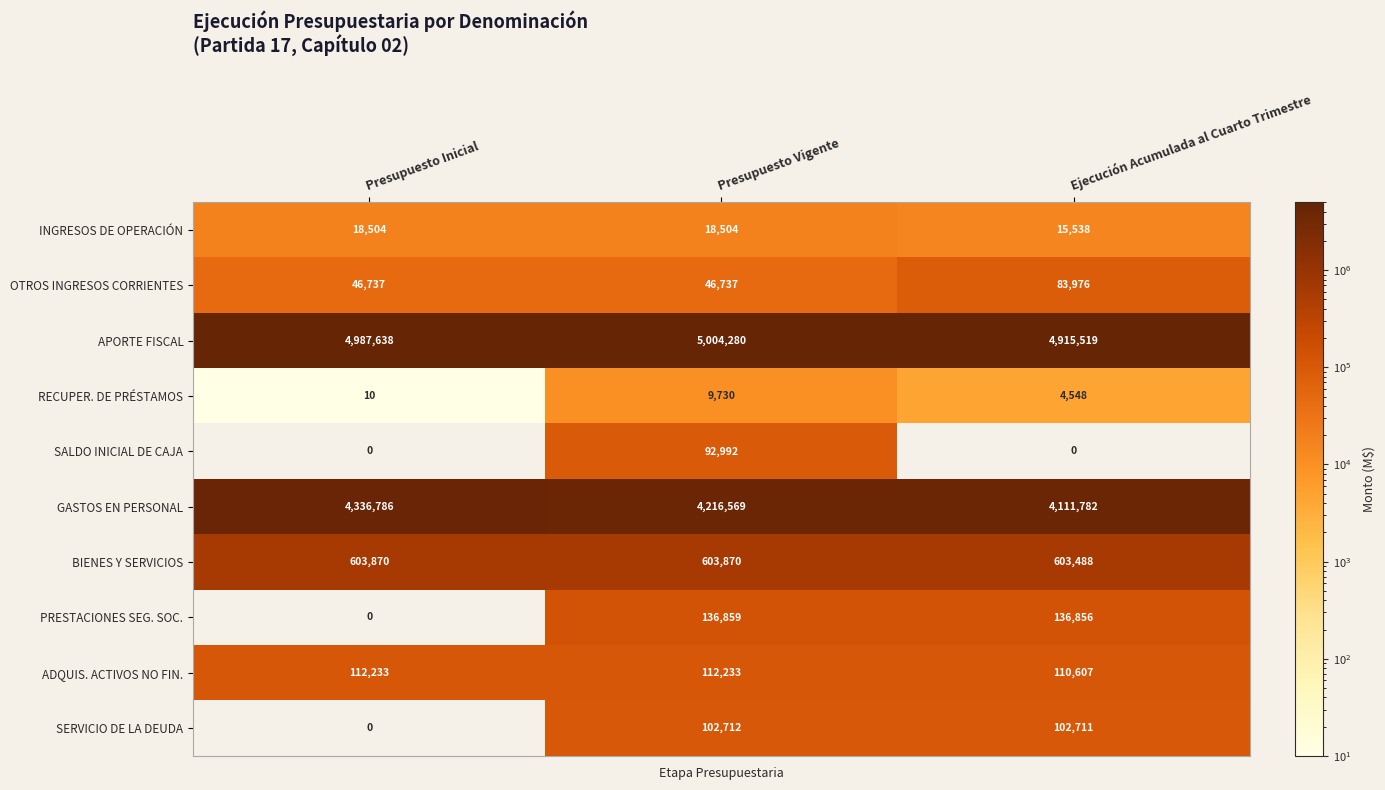

At how many categories does at least one series exceed 371262?

3